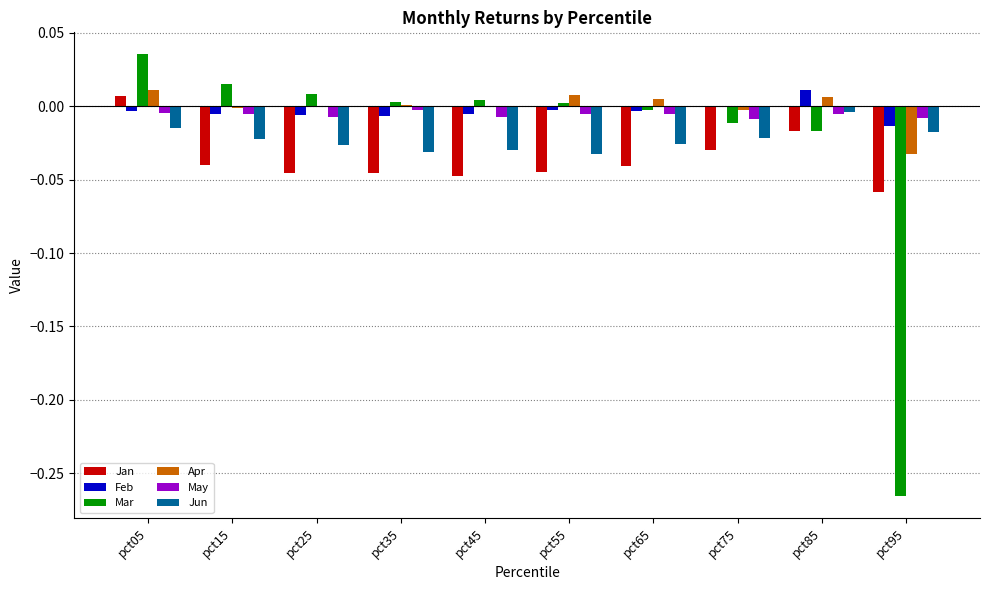

At which label does Feb reach its peak?

pct85